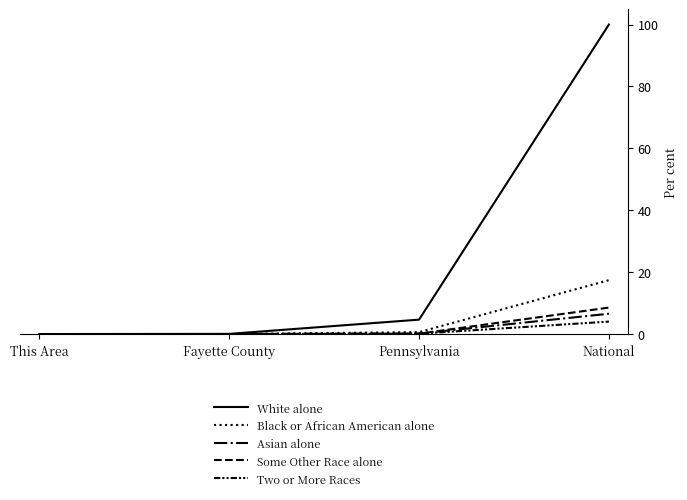

What position from the left is National?

4